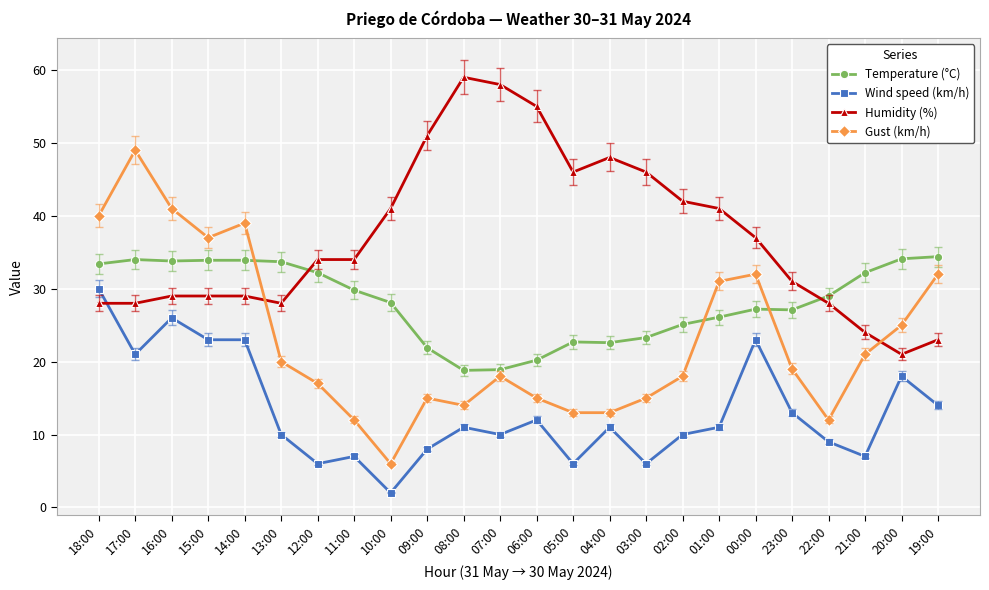

True or false: Temperature (°C) and Humidity (%) cross at least once.

True